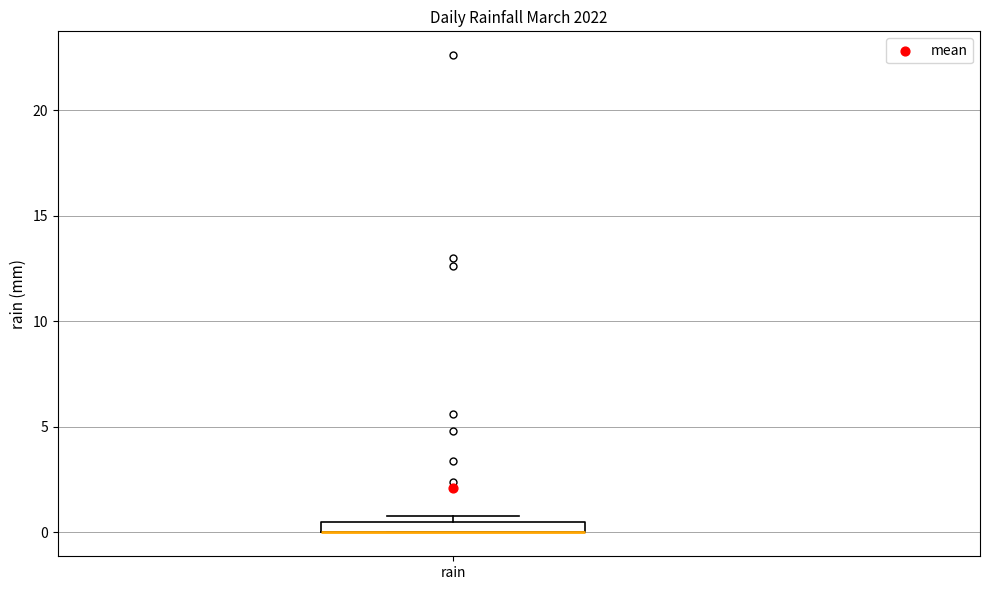

Where is the lower edge of the box for rain on the y-axis? The values are not printed on the chart, so give them approximately, as read against the axis.

0.0